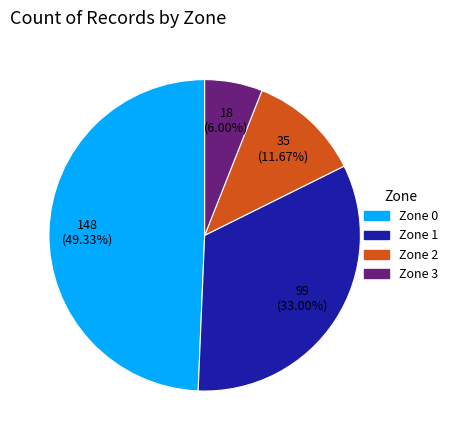

Is the sum of Zone 0 and Zone 1 greater than half?

Yes